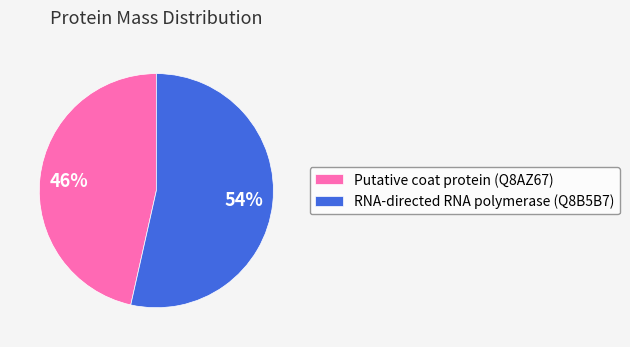

To the nearest percent, what is the combined percentage of RNA-directed RNA polymerase (Q8B5B7) and Putative coat protein (Q8AZ67)?

100%